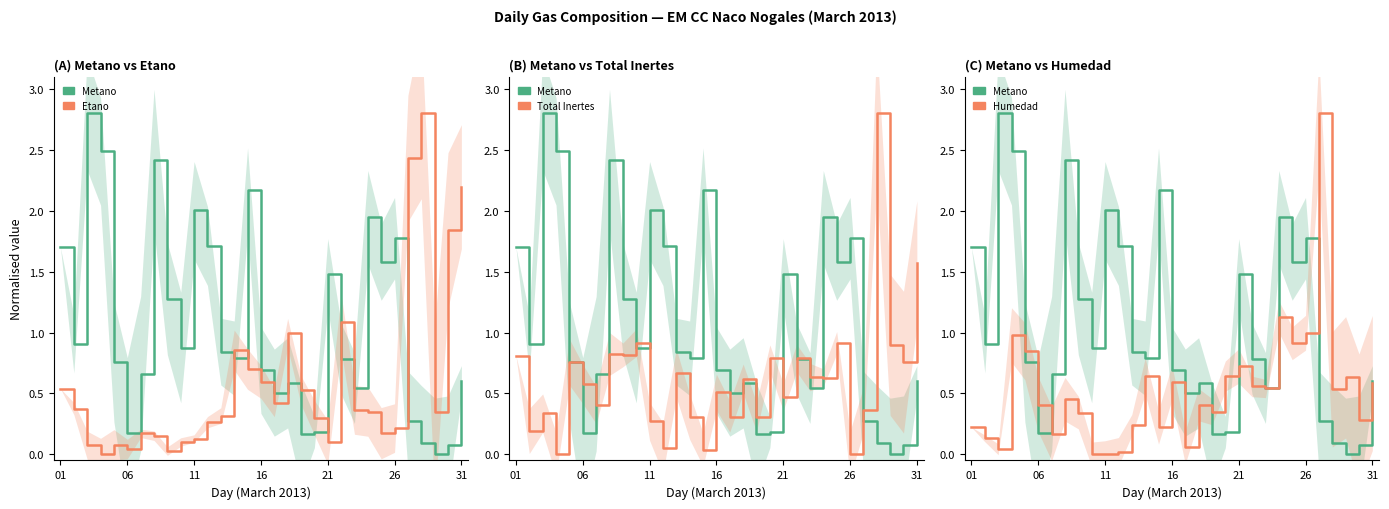

Is this an area chart (filled region under the line)?

No